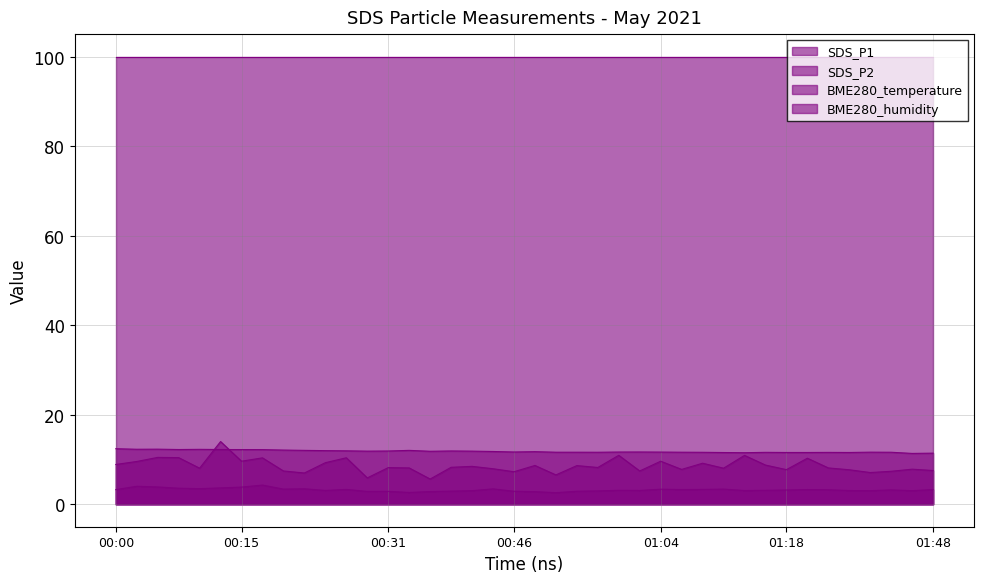

What is the label of the 9th point from the left?

2021/05/11 00:19:51